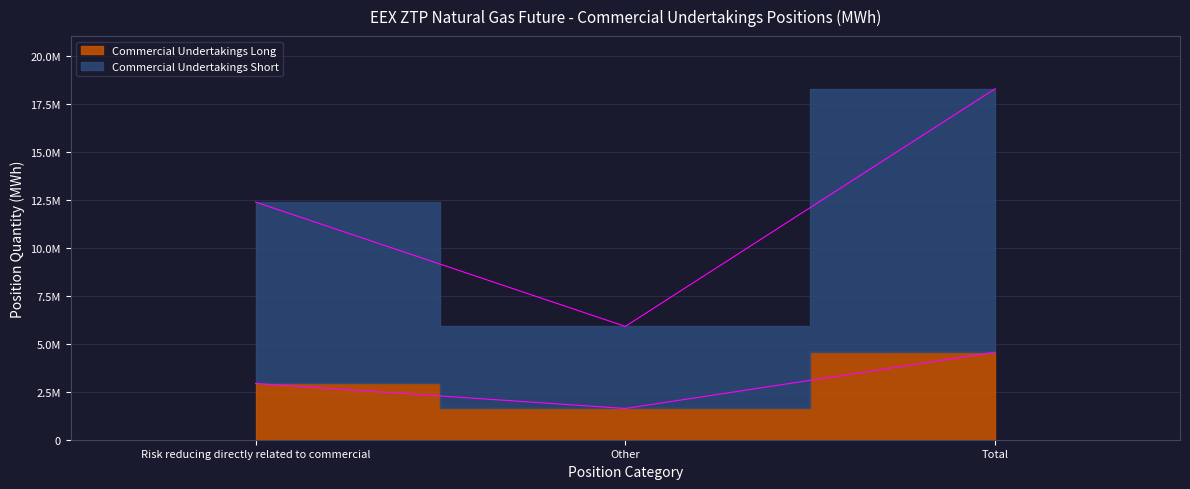

How many data points in Commercial Undertakings Long are less than 2931702?

1